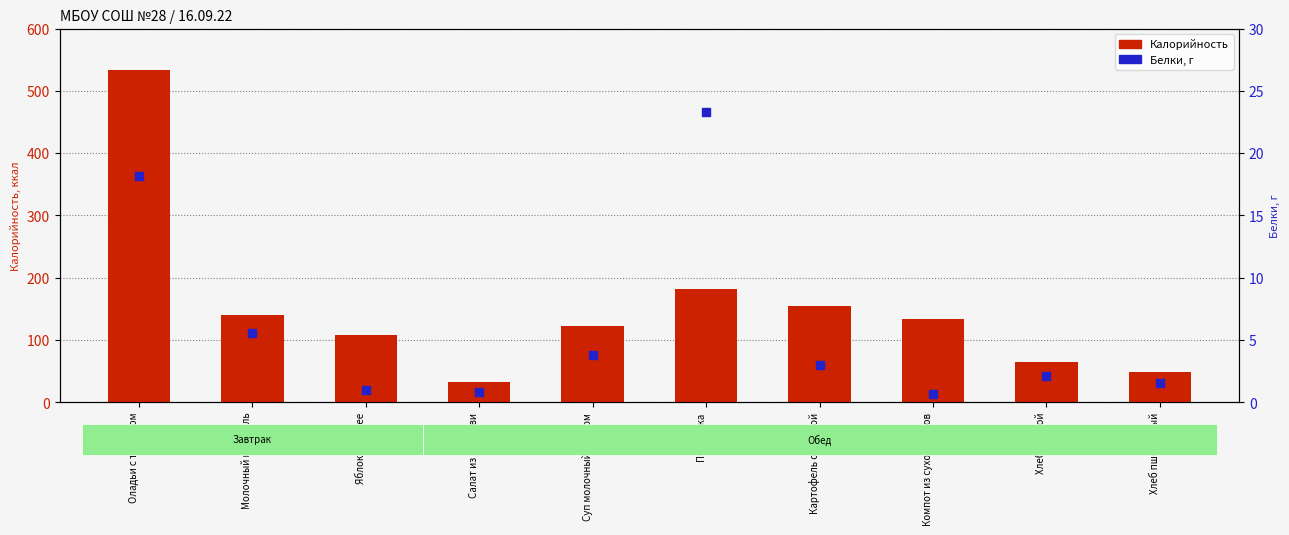

Which series contains the highest Y value?

Калорийность